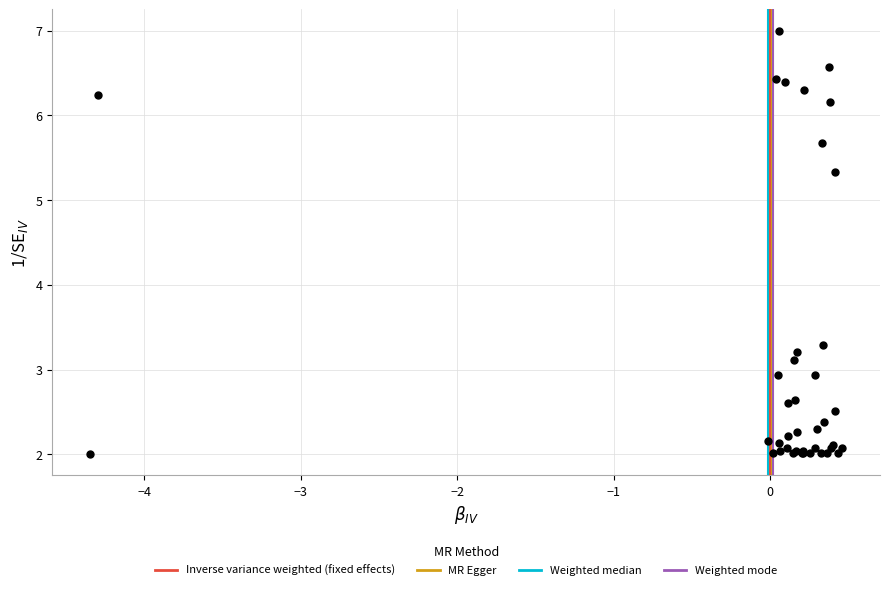

What Y value in the scatter plot is closest to 4?

3.3